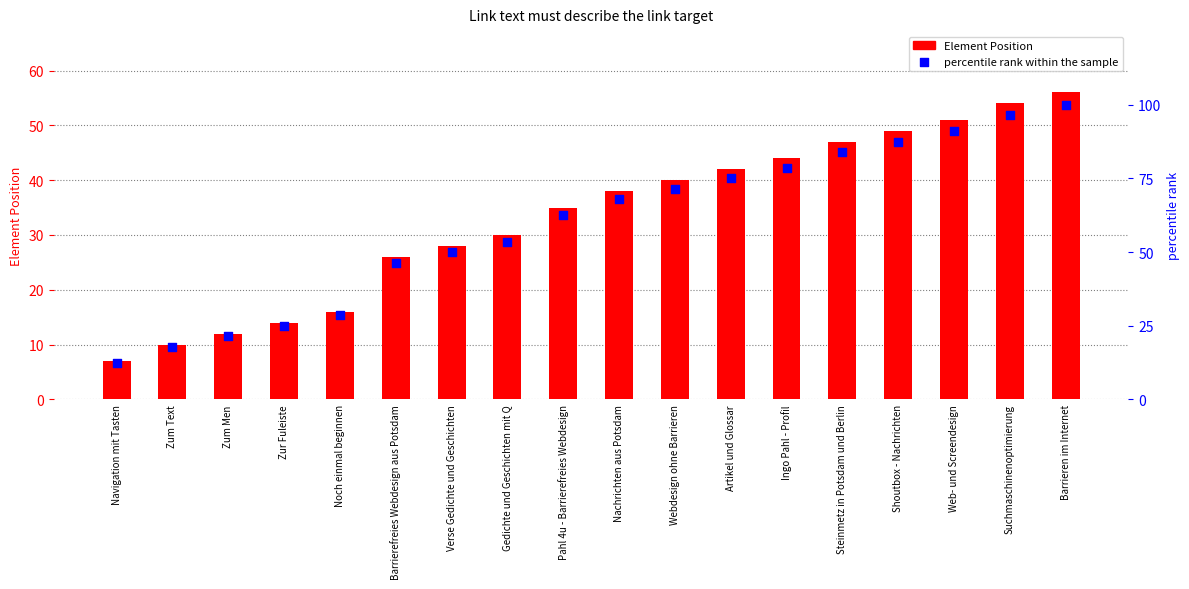

Which series has the widest spread of Y values?

percentile rank within the sample